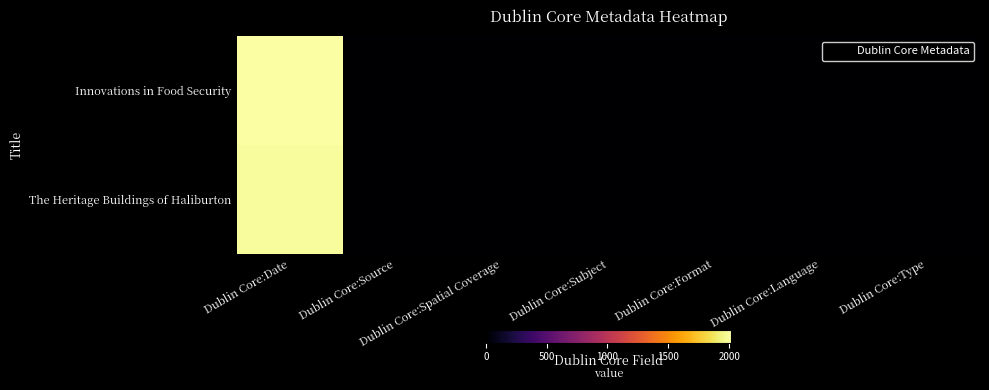

Reading left to right, what are all the values shown in this chart?

Innovations in Food Security: Dublin Core:Date=2013	Dublin Core:Source=1	Dublin Core:Spatial Coverage=1	Dublin Core:Subject=1	Dublin Core:Format=1	Dublin Core:Language=1	Dublin Core:Type=1
The Heritage Buildings of Haliburton: Dublin Core:Date=1991	Dublin Core:Source=0	Dublin Core:Spatial Coverage=0	Dublin Core:Subject=0	Dublin Core:Format=0	Dublin Core:Language=0	Dublin Core:Type=0